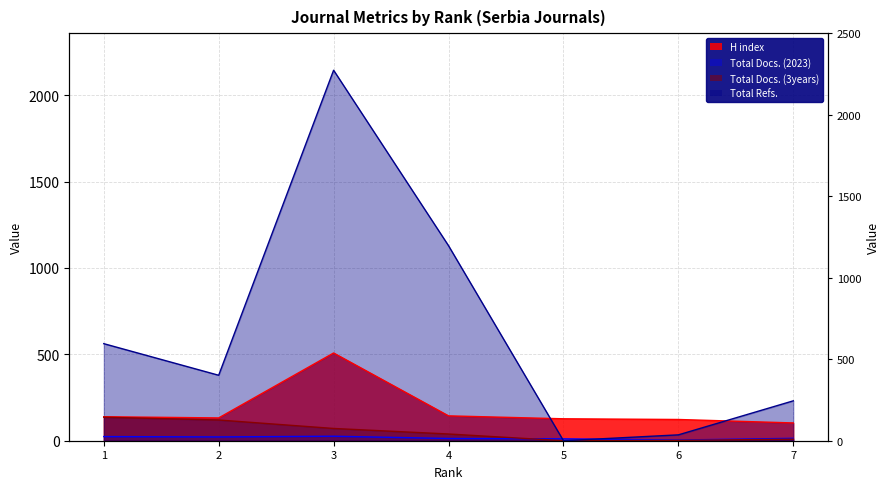

Which series has the largest range (max minus min)?

Total Refs.